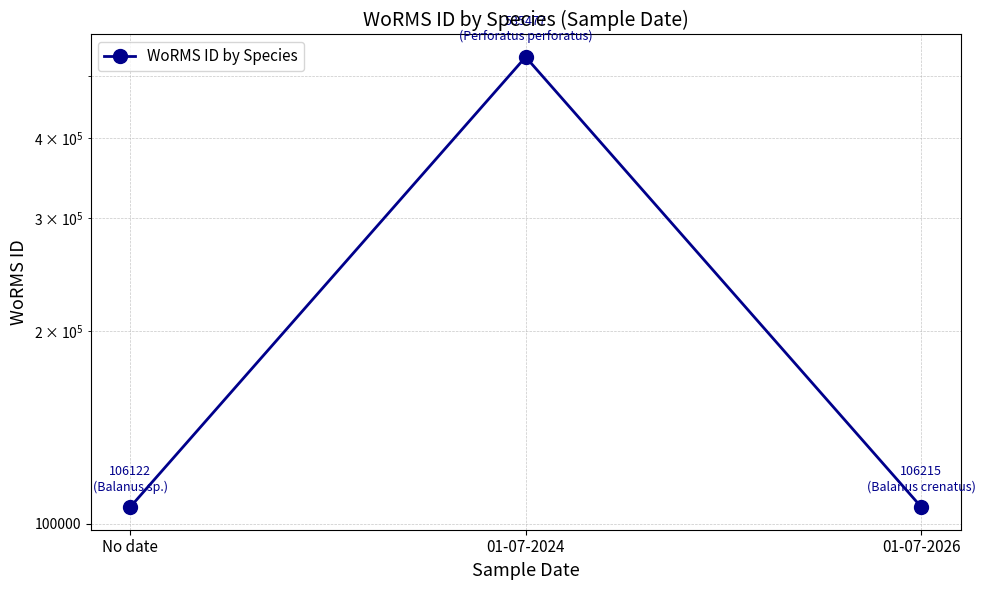

How many data points are less than 106215?

1